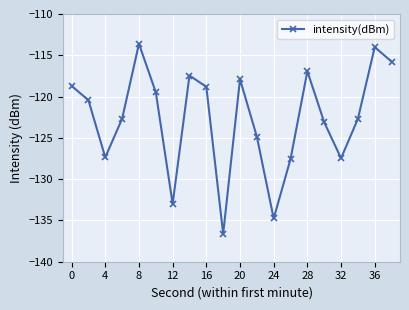

What is the sum of all values?

-2453.2